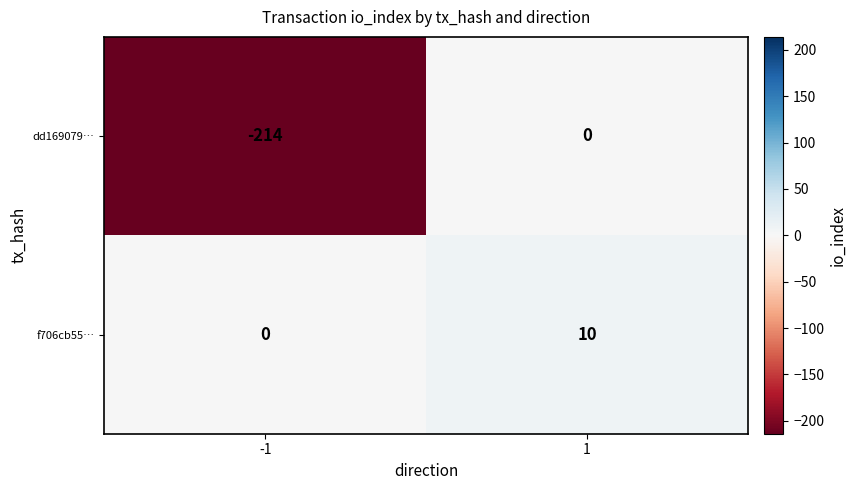

What is the minimum value shown in the chart?

-214